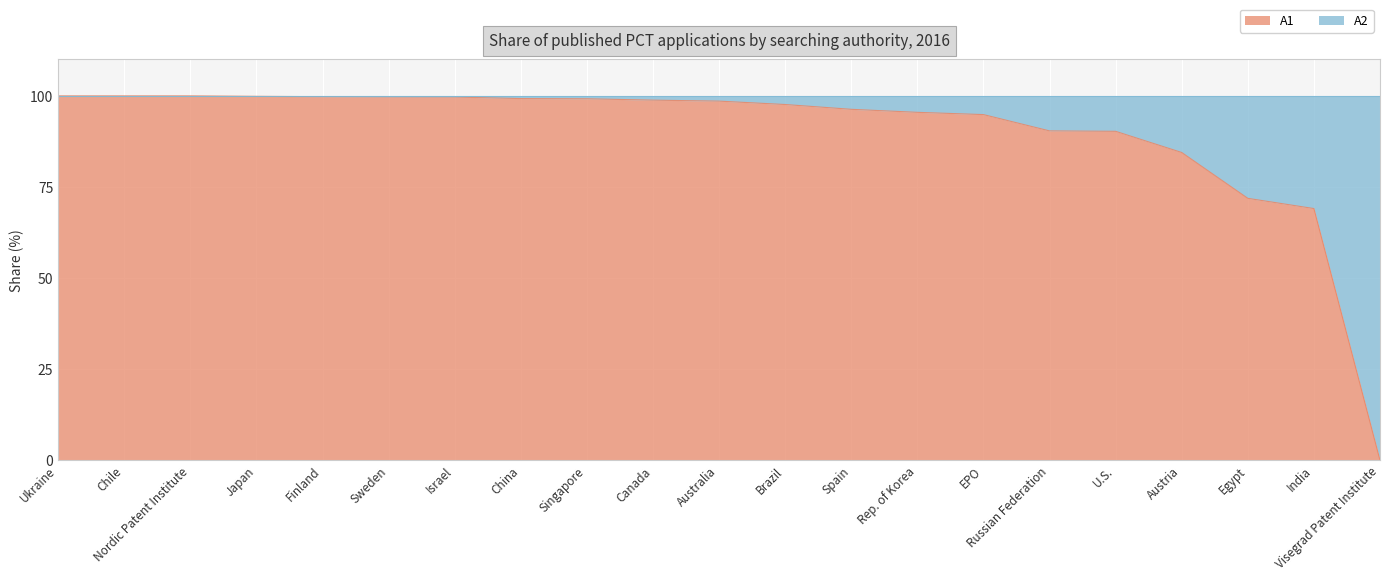

What is the difference between the maximum and minimum values?

100.0